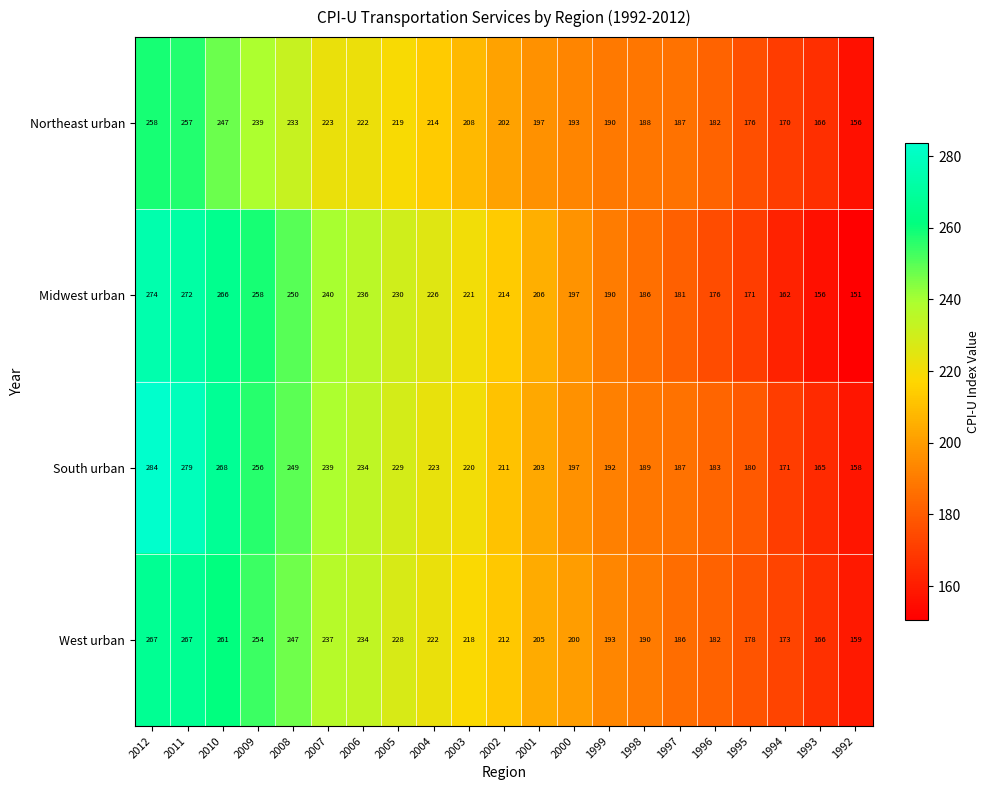

List the labels in order of Northeast urban value, smallest first.

1992, 1993, 1994, 1995, 1996, 1997, 1998, 1999, 2000, 2001, 2002, 2003, 2004, 2005, 2006, 2007, 2008, 2009, 2010, 2011, 2012